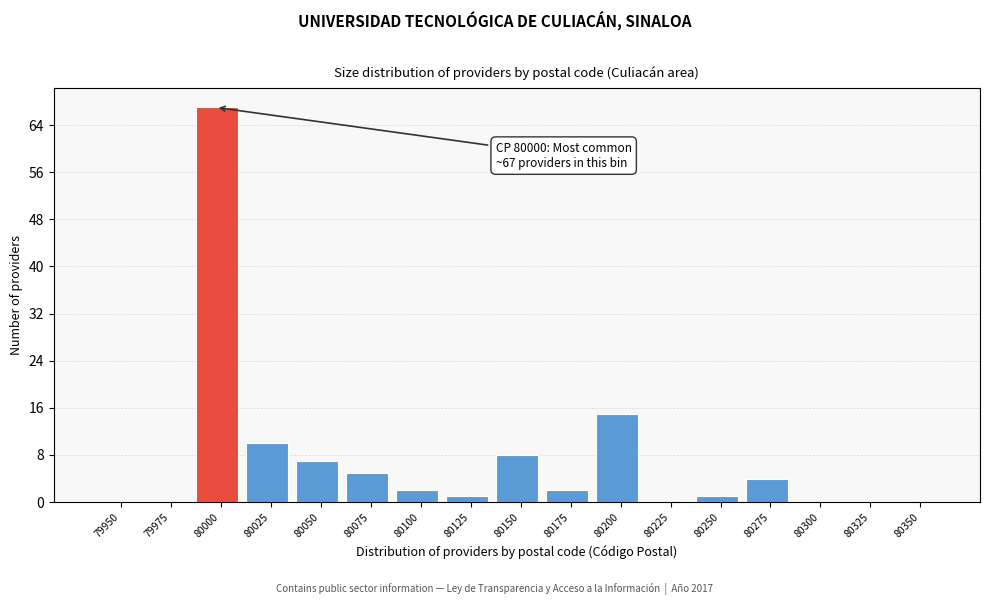

Reading left to right, transcribe all the data shown in this chart.

79950=0	79975=0	80000=67	80025=10	80050=7	80075=5	80100=2	80125=1	80150=8	80175=2	80200=15	80225=0	80250=1	80275=4	80300=0	80325=0	80350=0